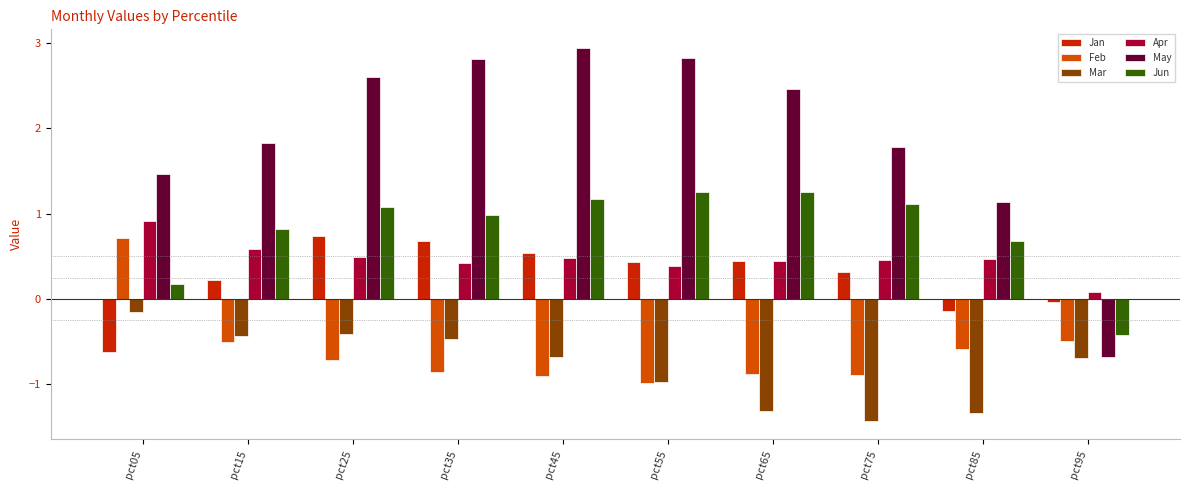

Count the number of categories in the chart.

10